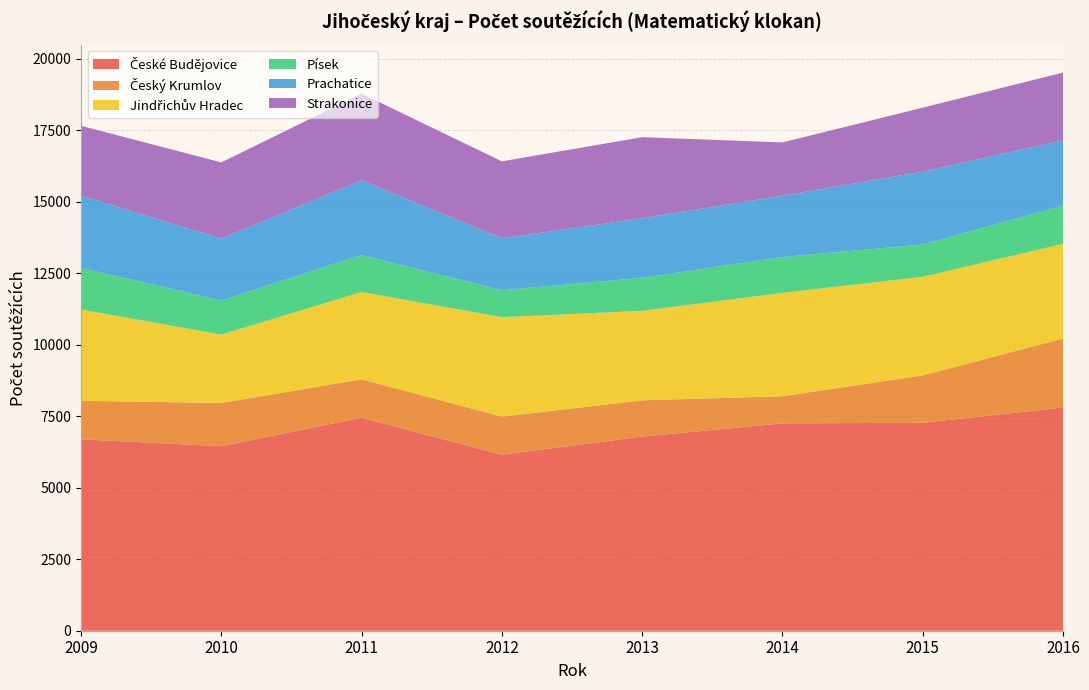

Reading right to left, extract all data points from this chart.

České Budějovice: 2016=7803	2015=7269	2014=7250	2013=6787	2012=6152	2011=7450	2010=6451	2009=6692
Český Krumlov: 2016=2412	2015=1656	2014=948	2013=1267	2012=1334	2011=1340	2010=1511	2009=1347
Jindřichův Hradec: 2016=3310	2015=3448	2014=3612	2013=3129	2012=3475	2011=3050	2010=2390	2009=3190
Písek: 2016=1335	2015=1128	2014=1254	2013=1154	2012=942	2011=1293	2010=1193	2009=1452
Prachatice: 2016=2282	2015=2547	2014=2143	2013=2084	2012=1815	2011=2613	2010=2163	2009=2529
Strakonice: 2016=2371	2015=2237	2014=1863	2013=2833	2012=2691	2011=3031	2010=2664	2009=2442